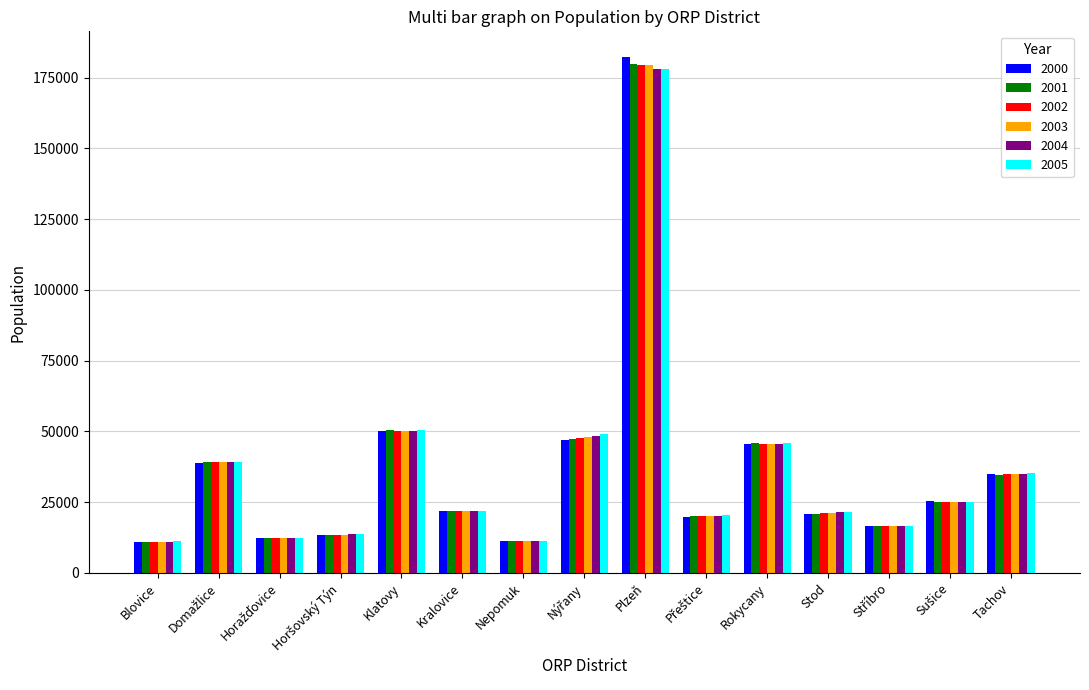

How many data points does each series have?

15